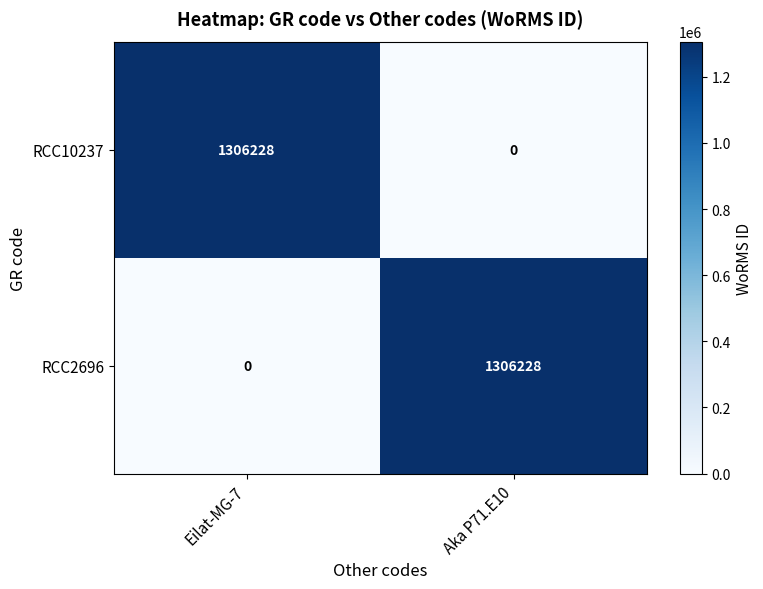

What is the maximum value shown in the chart?

1306228